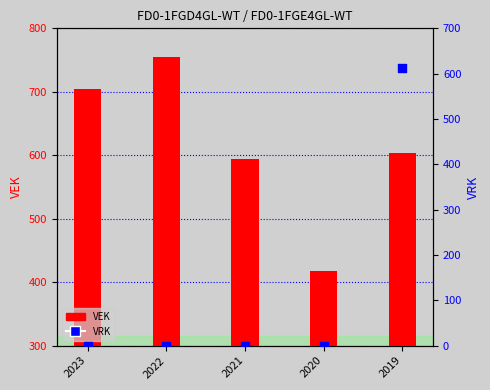

What is the total value across all series at 2019?

1217